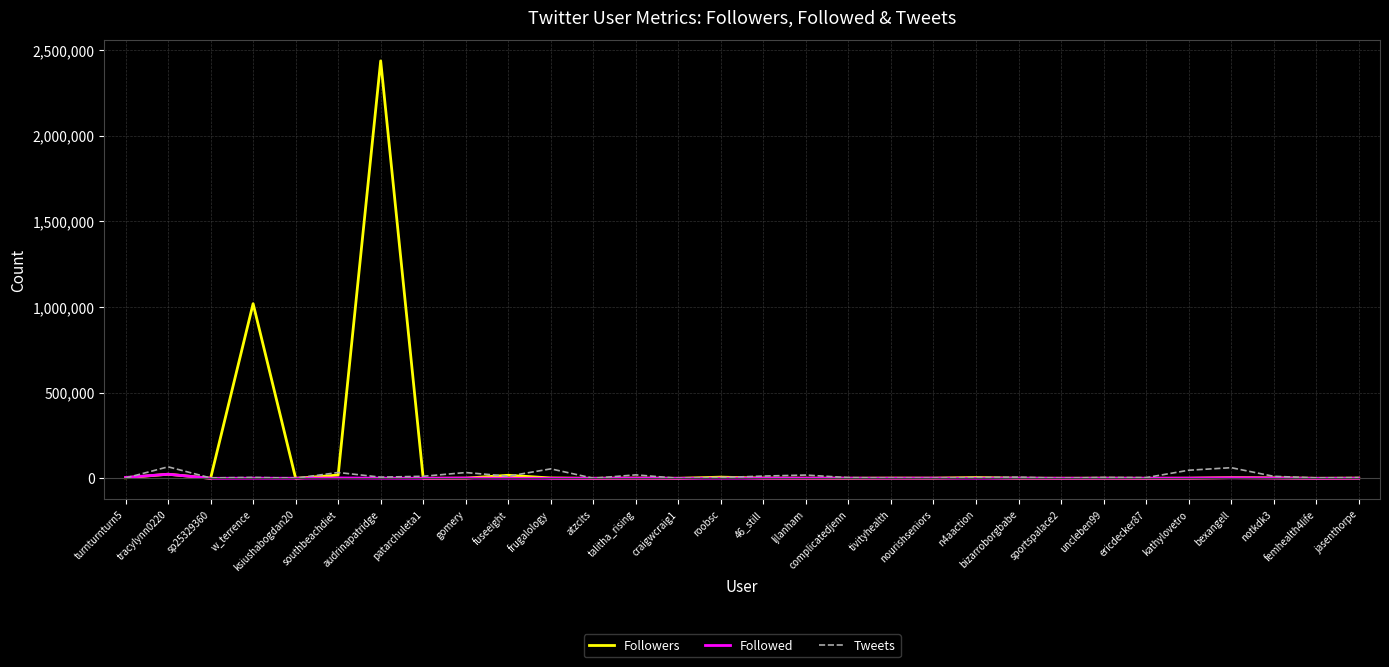

At how many categories does at least one series exceed 951539?

2